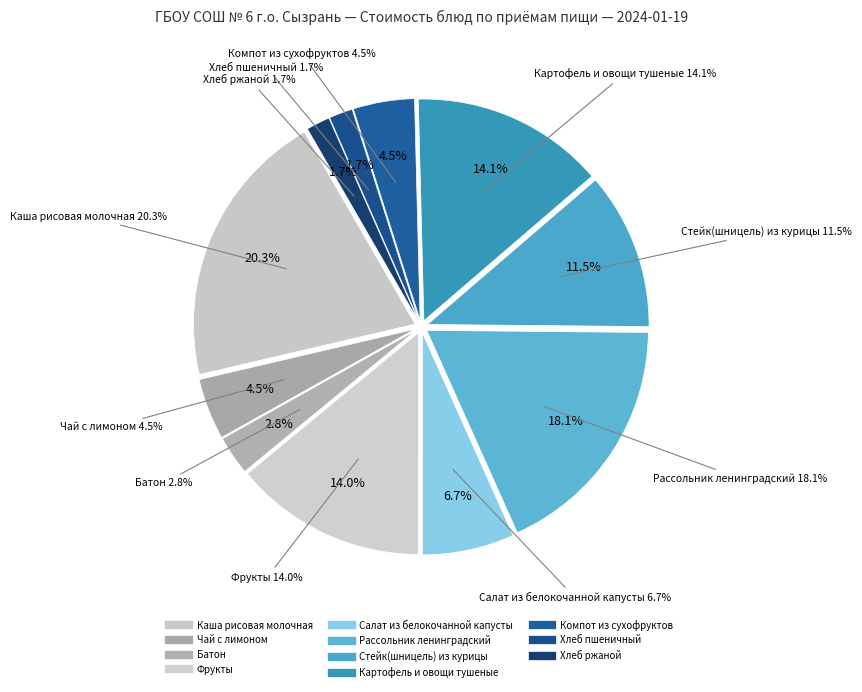

True or false: Картофель и овощи тушеные accounts for 4% of the total.

False